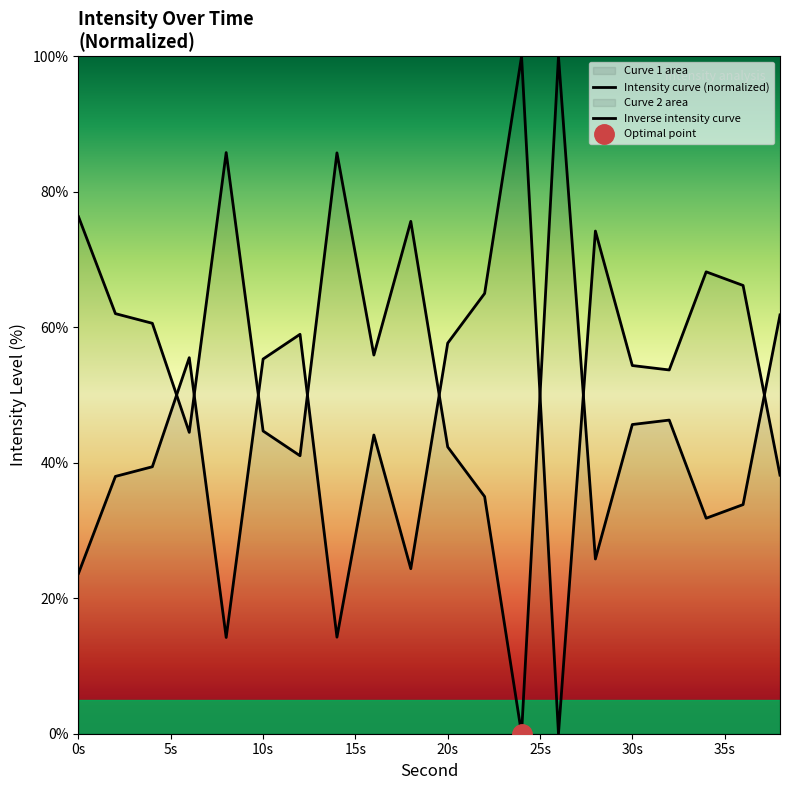

The value at 2 is 26.6. True or false?

False